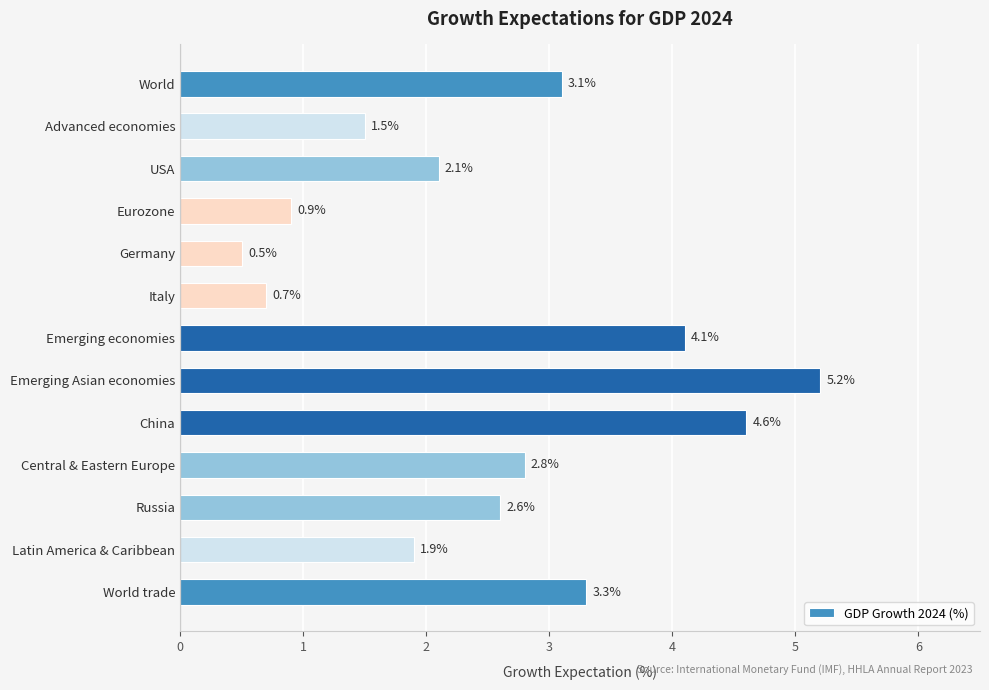

What is the difference between the maximum and second lowest values?

4.5